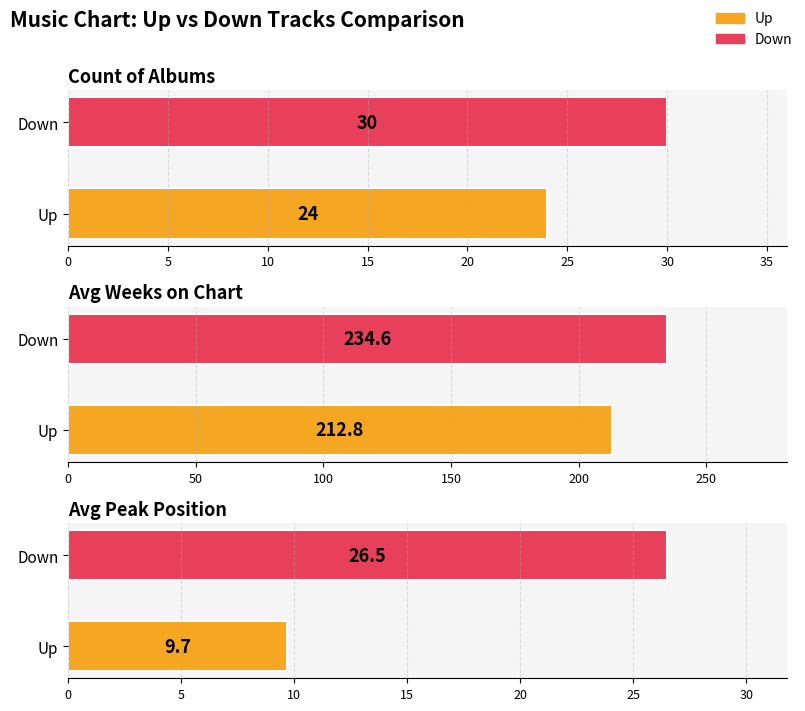

Which category has the lowest value in the Position series?

up